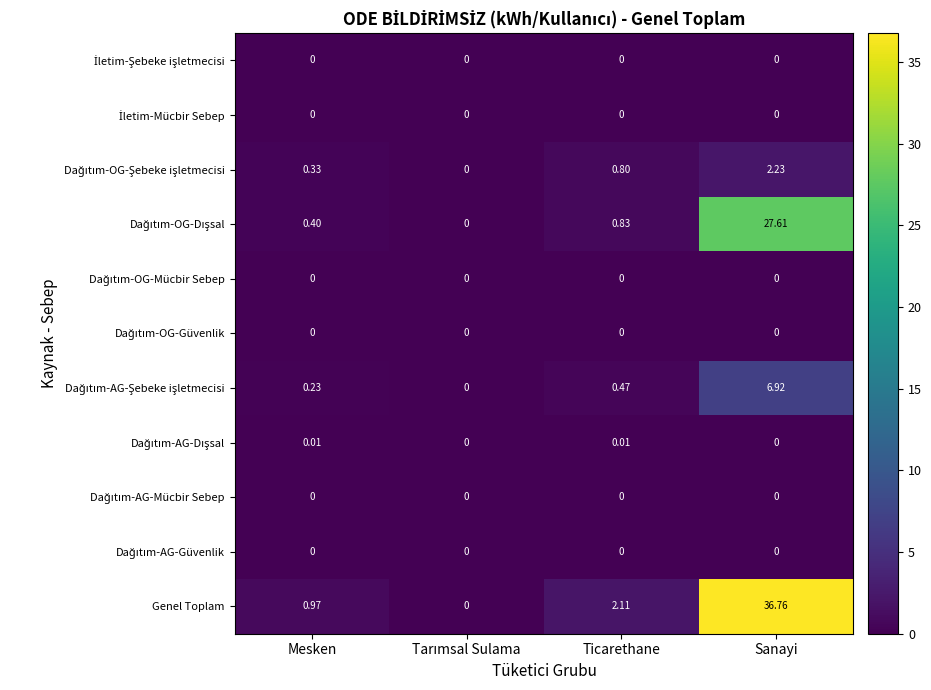

How many distinct data groups are displayed?

11